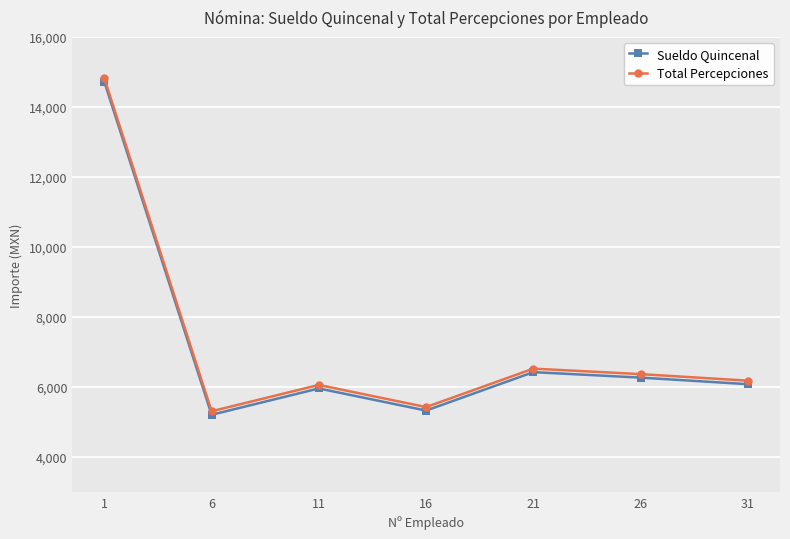

What is the spread (max minus min) of values at 26?

100.0